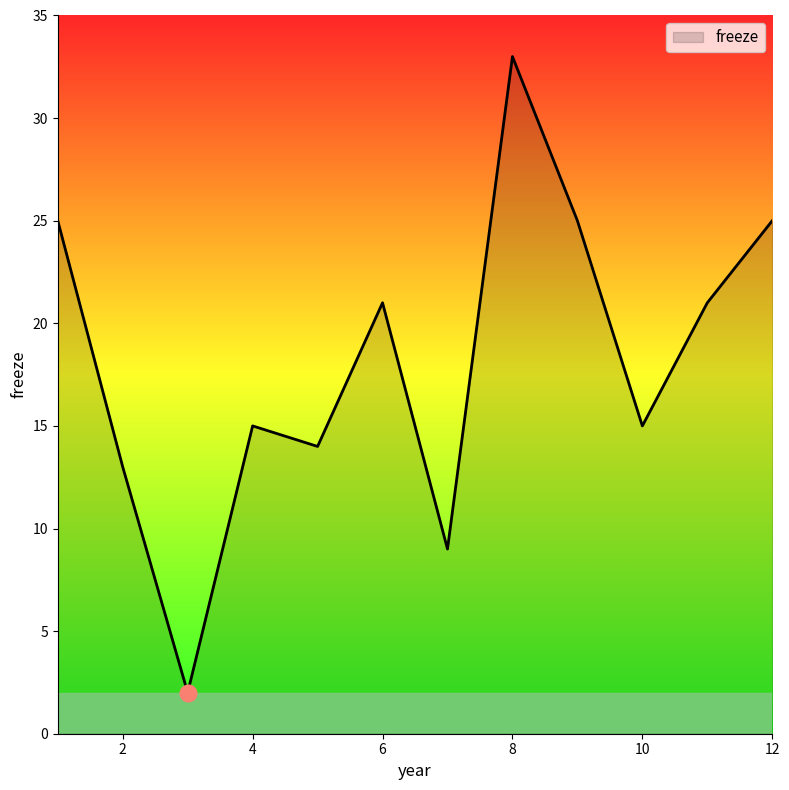

What is the greatest value displayed?

33